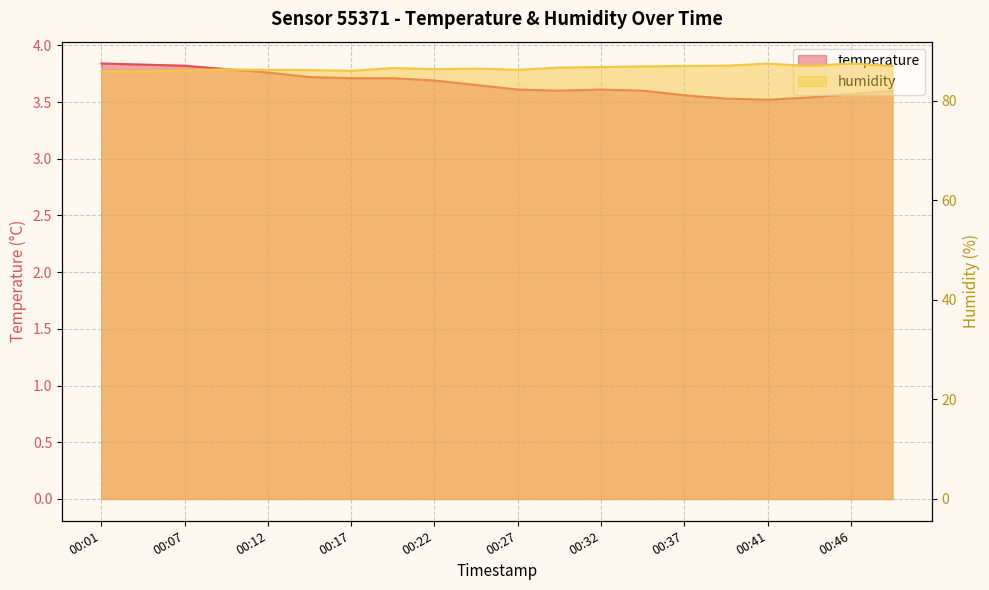

List the series in order of their peak value, lowest first.

temperature, humidity